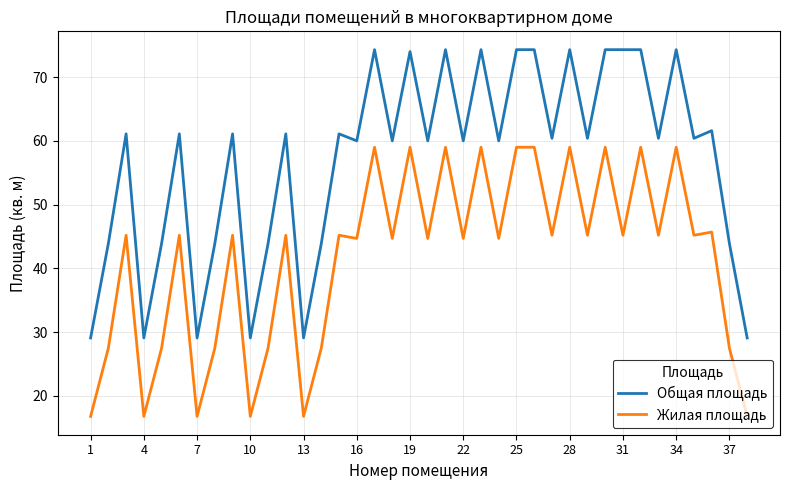

What is the maximum value for Общая площадь?

74.3